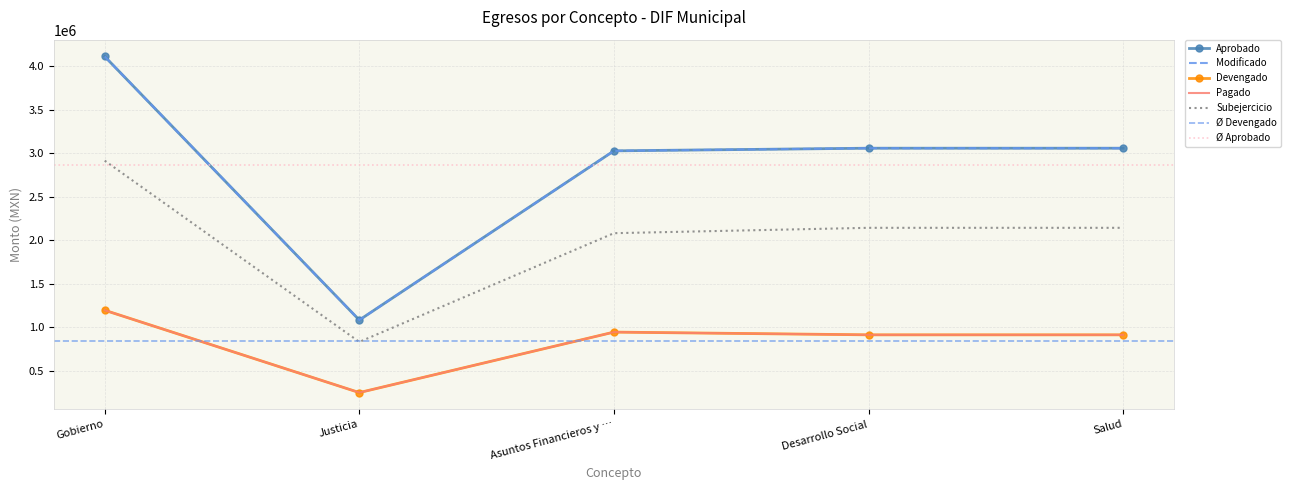

Which series has the widest spread of values?

Aprobado